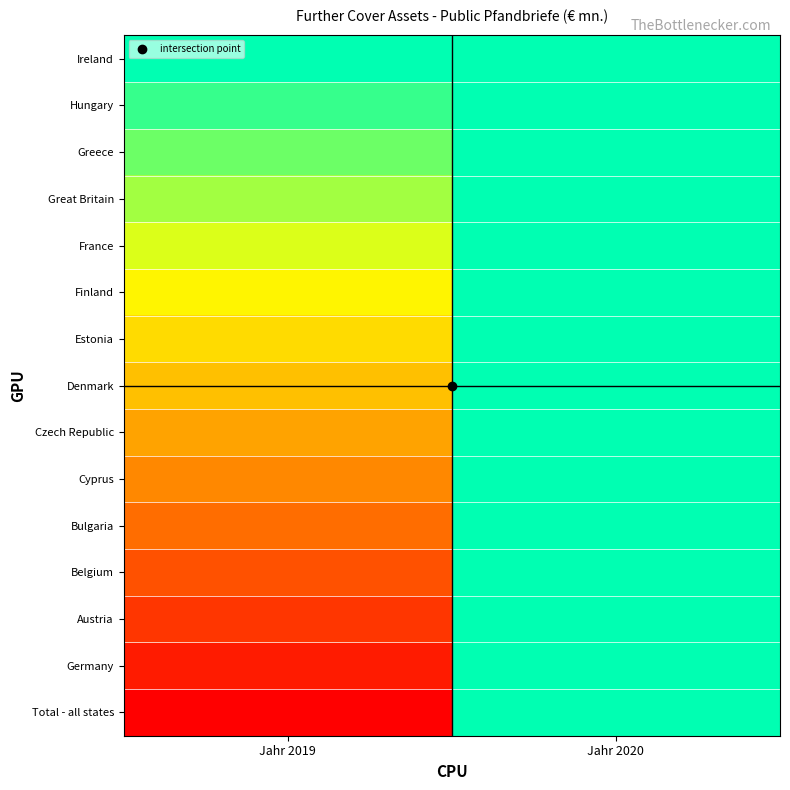

At which category is the sum across all series the highest?

Jahr 2020